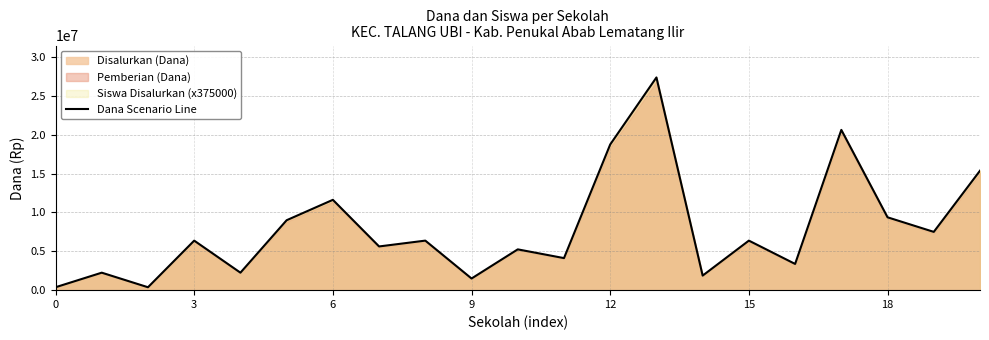

At which category does the chart reach its peak across all series?

13